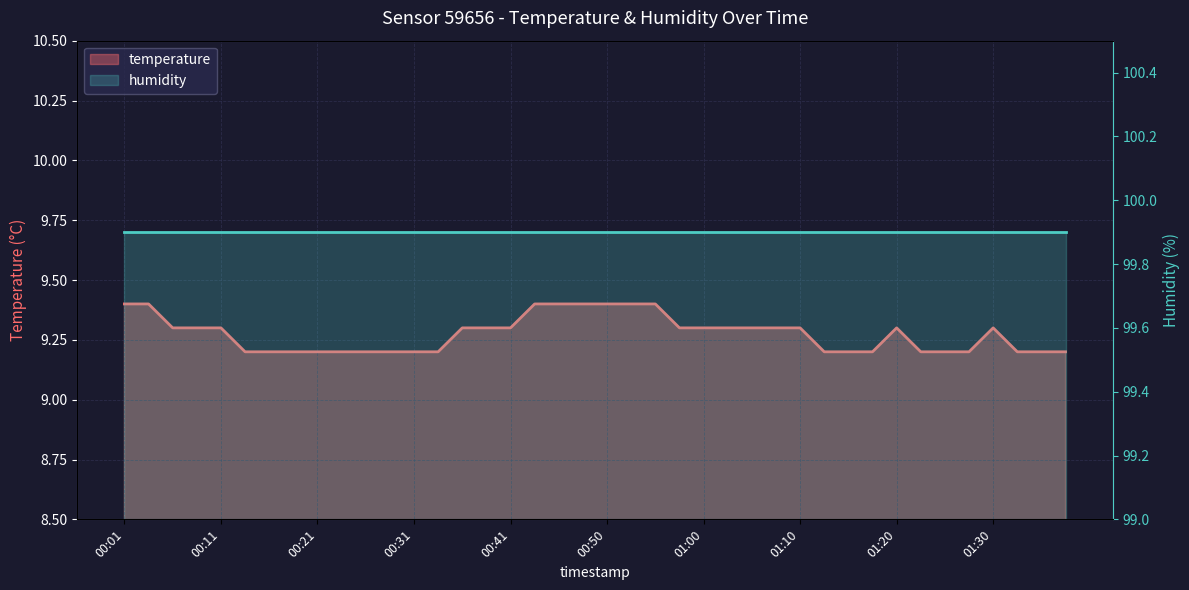

Which label corresponds to the smallest value in the chart?

00:13